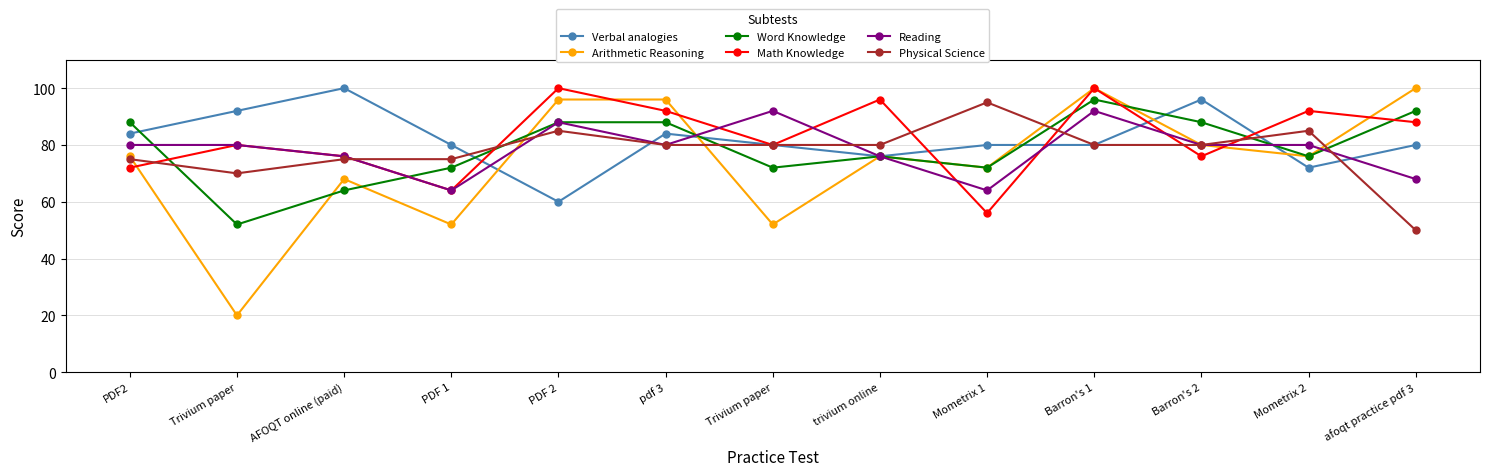

Reading left to right, transcribe all the data shown in this chart.

Verbal analogies: 84	92	100	80	60	84	80	76	80	80	96	72	80
Arithmetic Reasoning: 76	20	68	52	96	96	52	76	72	100	80	76	100
Word Knowledge: 88	52	64	72	88	88	72	76	72	96	88	76	92
Math Knowledge: 72	80	76	64	100	92	80	96	56	100	76	92	88
Reading: 80	80	76	64	88	80	92	76	64	92	80	80	68
Physical Science: 75	70	75	75	85	80	80	80	95	80	80	85	50